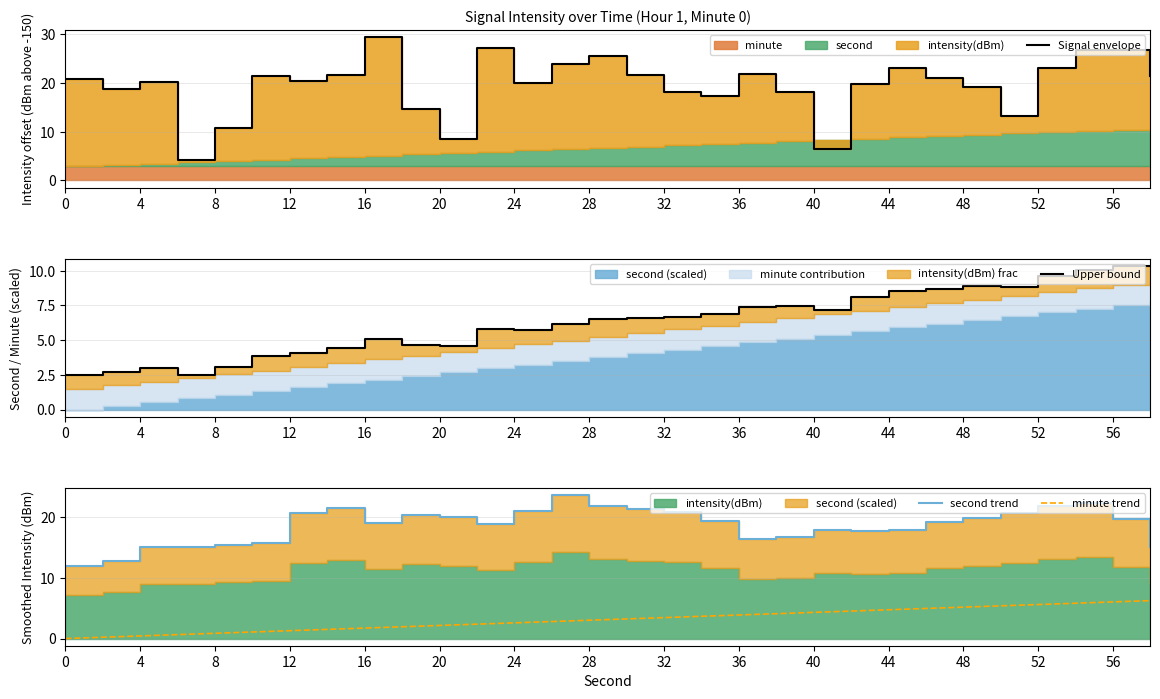

What is the maximum value for minute trend?

6.2